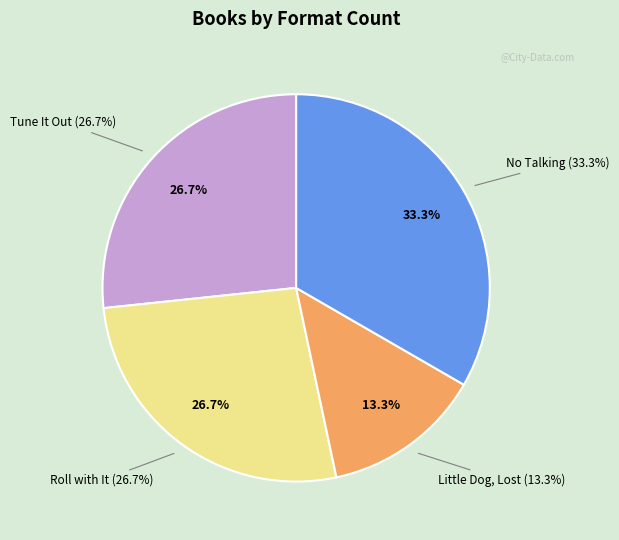

How many segments does this pie chart have?

4